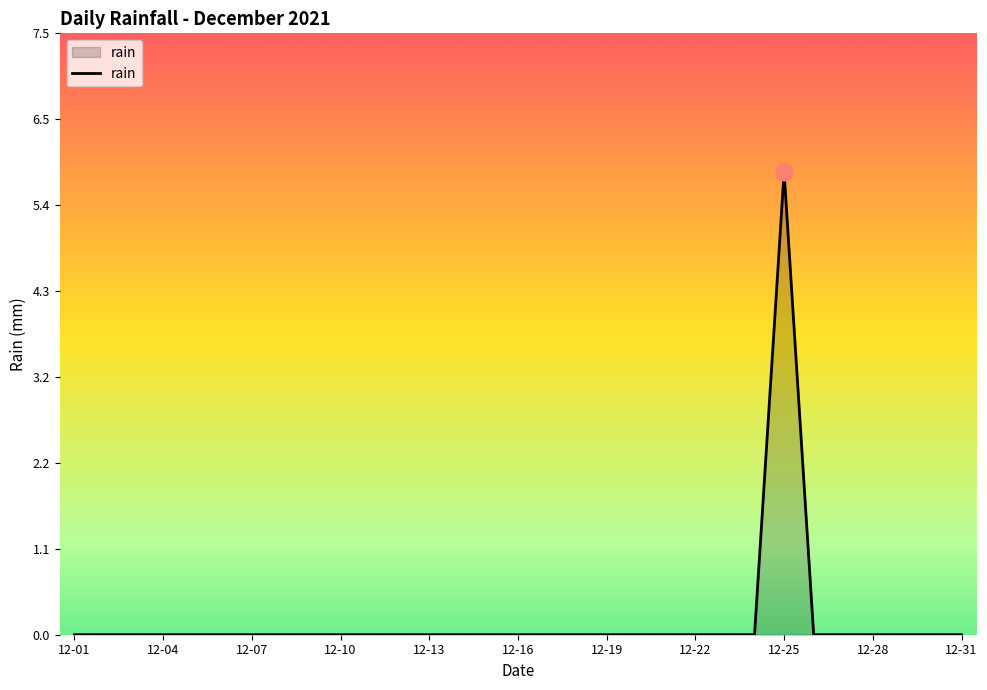

Does the chart display data point markers on the line(s)?

No